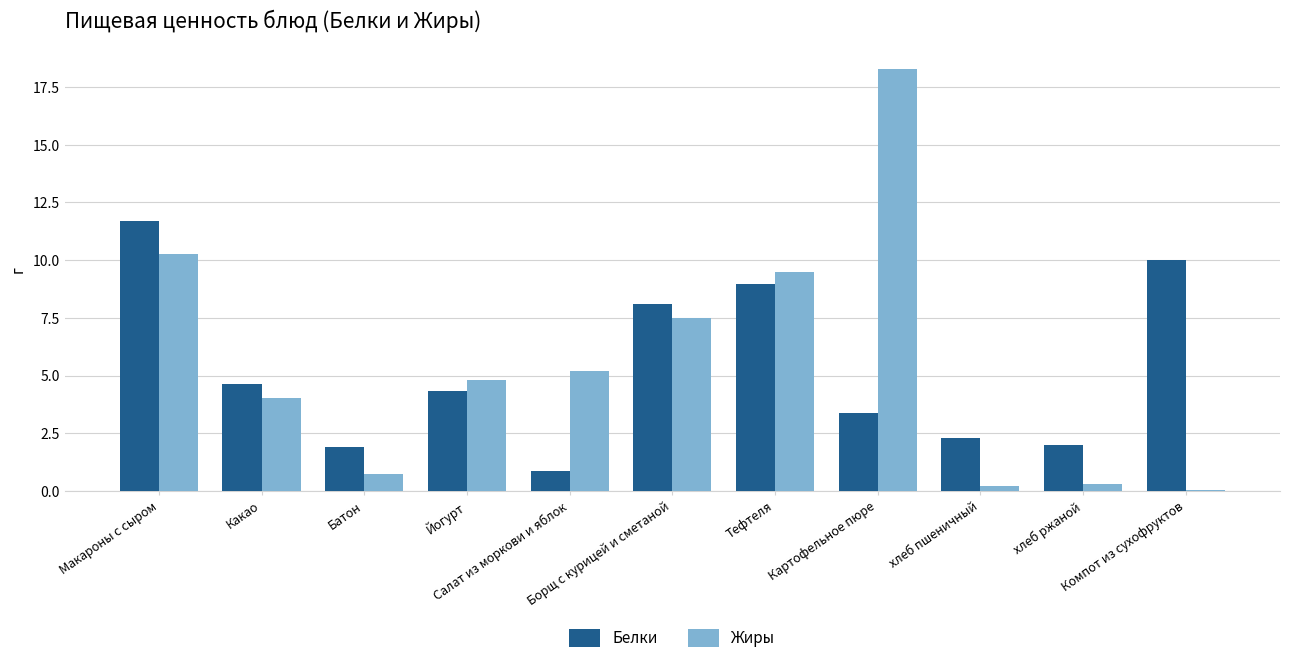

At which label is Белки closest to 6?

Какао